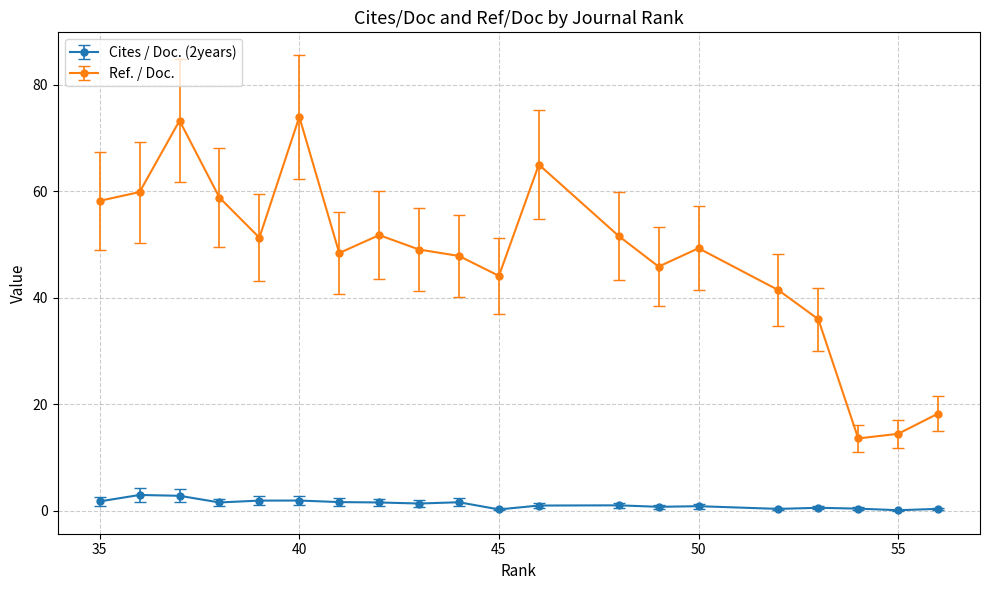

At how many categories does at least one series exceed 30?

17